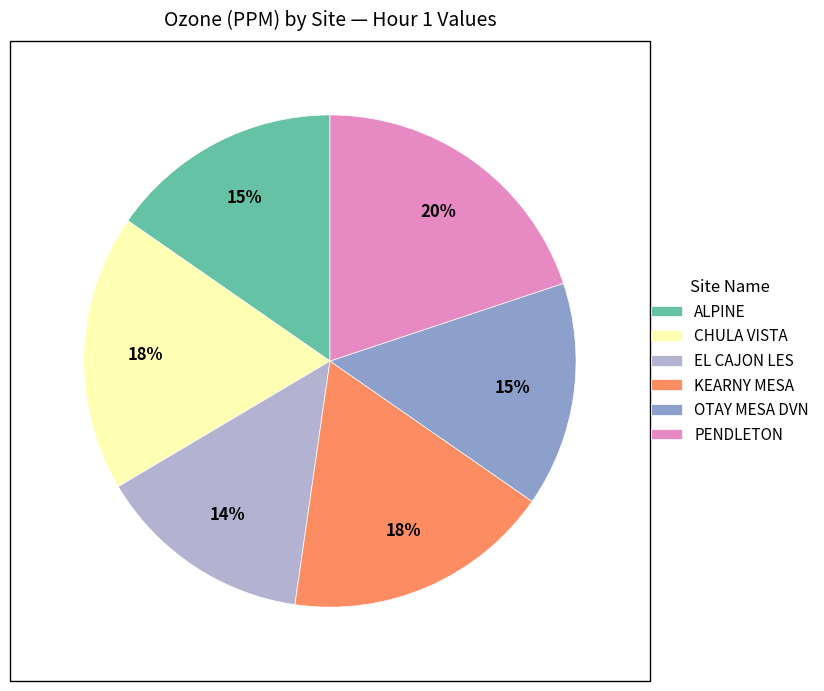

How many slices are in this pie chart?

6